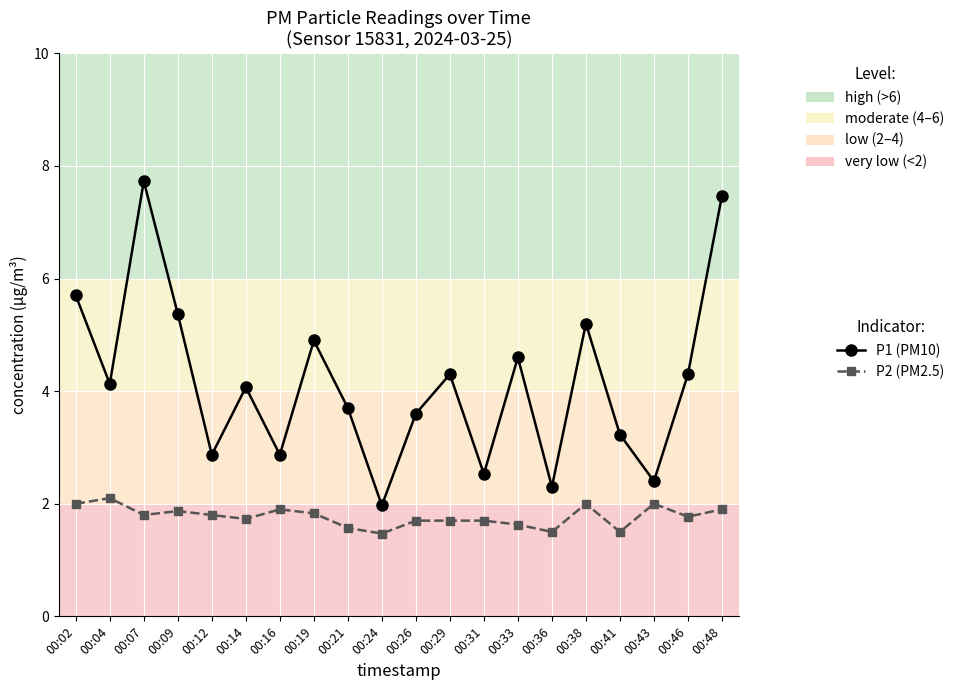

Which series changed the most between 00:02 and 00:07?

P1 (PM10)